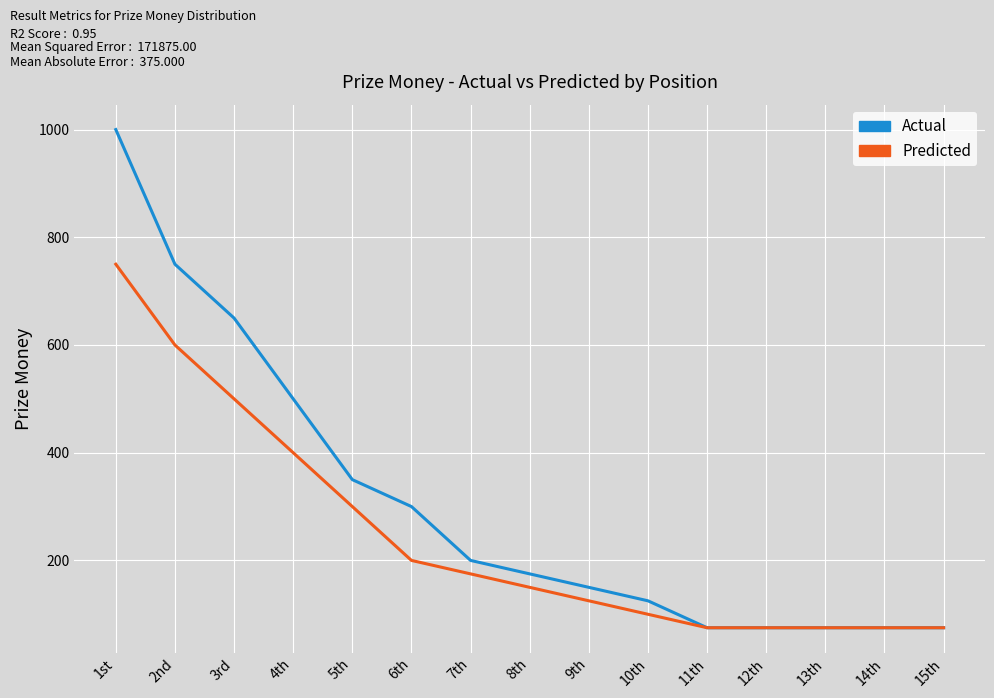

What is the difference between the highest and lowest values at 3rd?

150